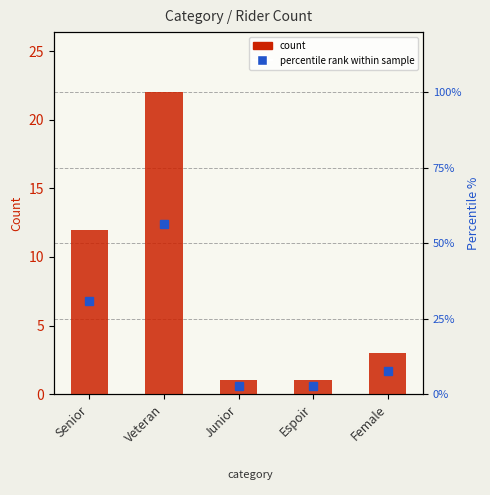

What is the ratio of the value at Female to the value at Senior?

0.2